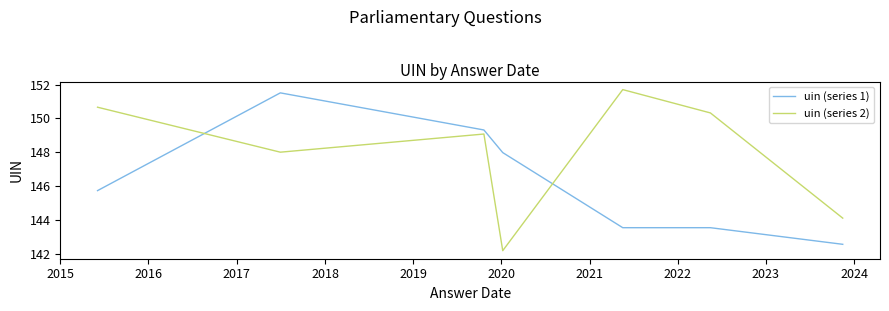

Which series ends up on top after the final intersection of uin (series 1) and uin (series 2)?

uin (series 2)